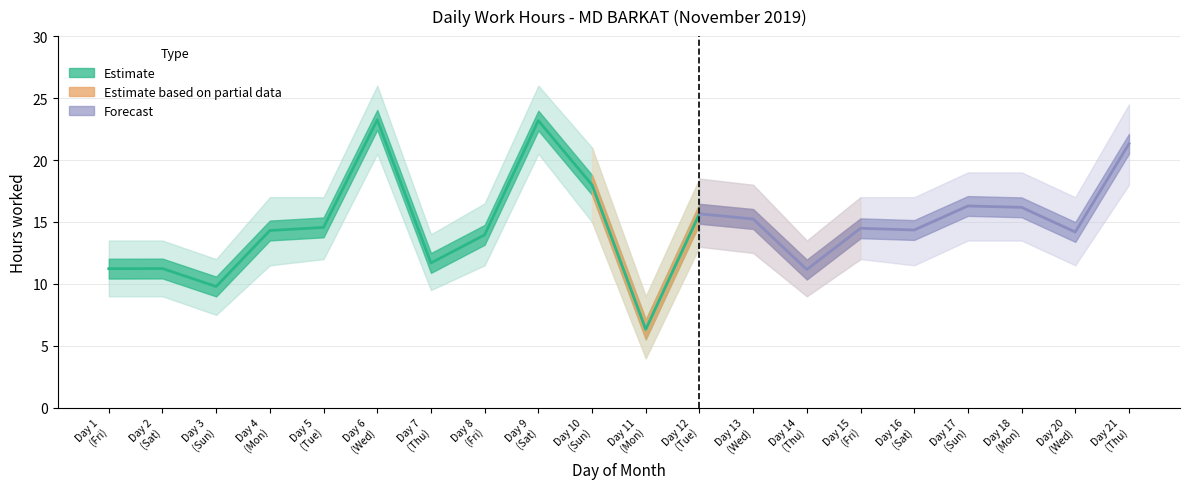

The Low lower series shows 3.5 at 13. True or false?

False